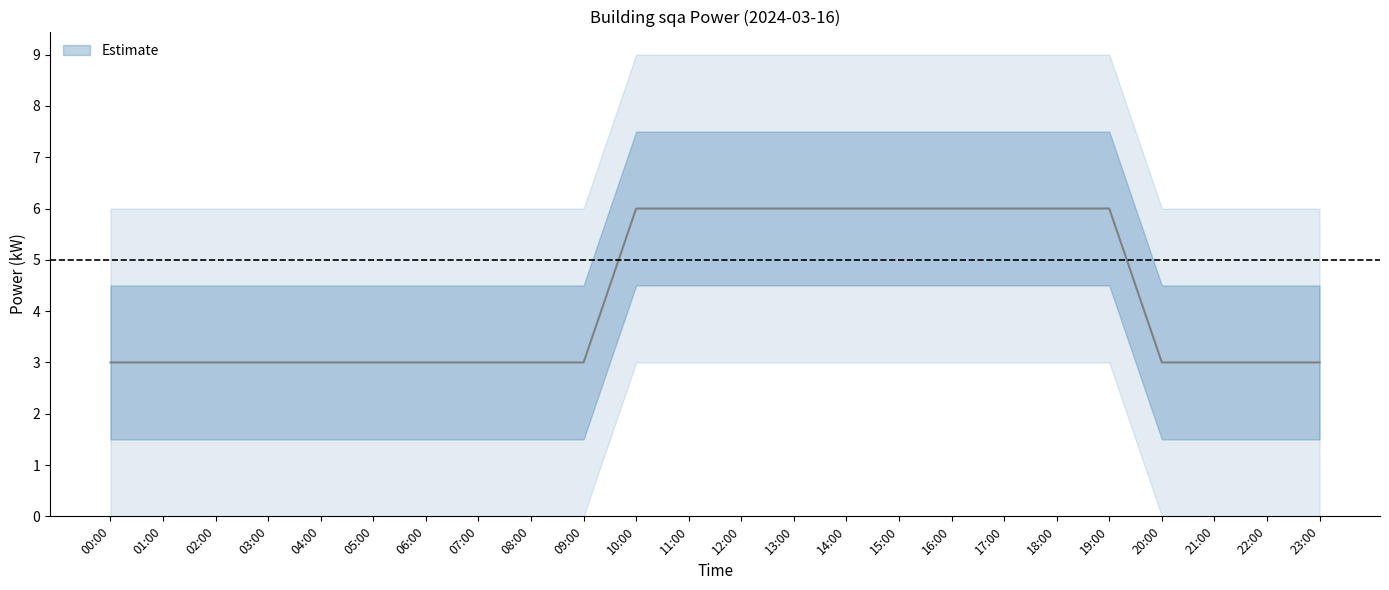

At which category does the chart reach its minimum across all series?

00:00